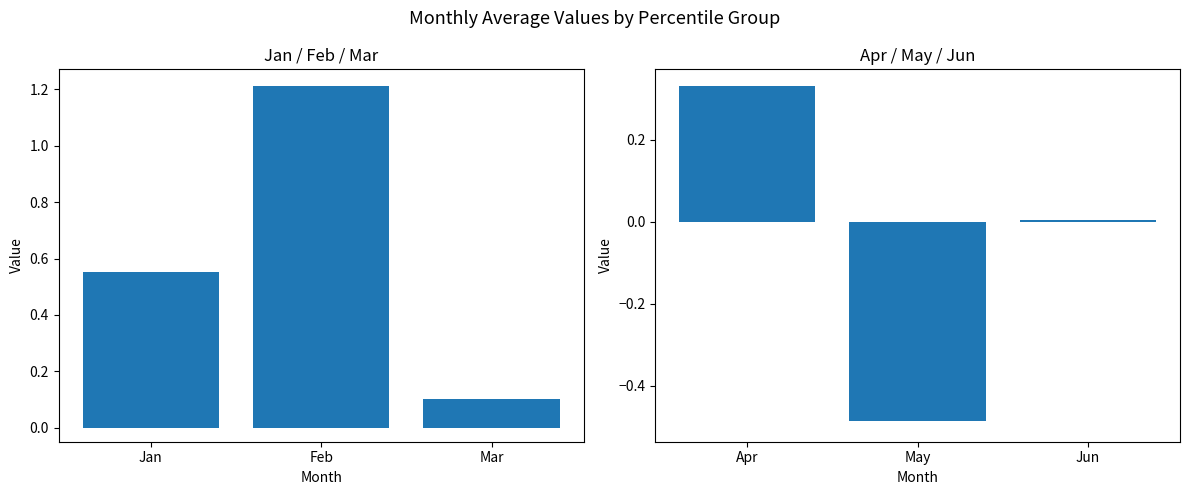

Which series has the largest total across all categories?

Jan-Mar